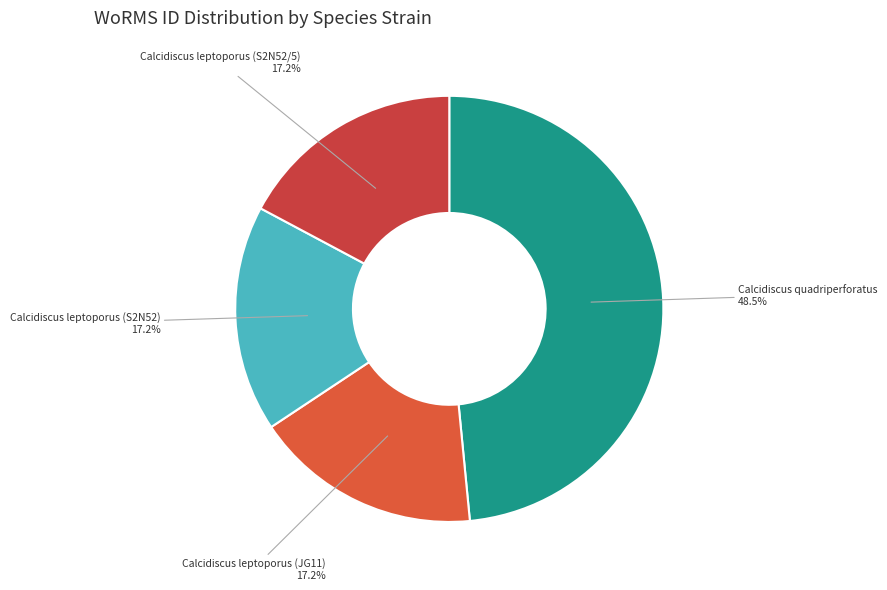

How many slices are in this pie chart?

4